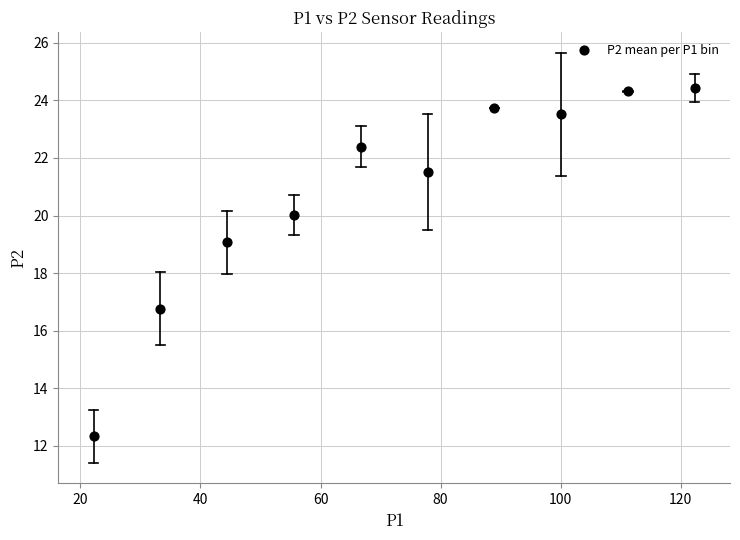

What is the average Y value?

20.8